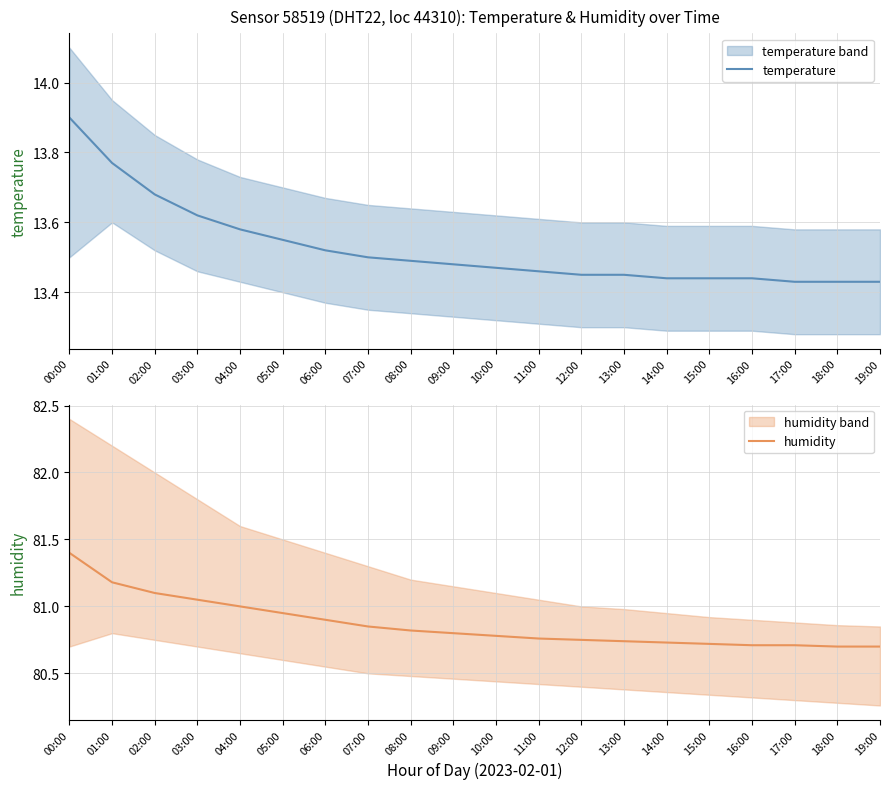

What is the highest value of the temperature series?

13.9